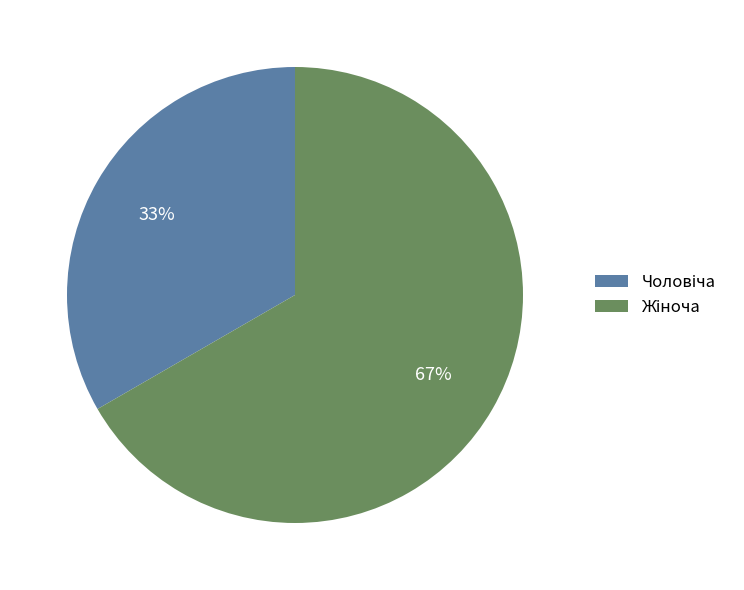

Is there any slice that represents more than half of the pie?

Yes